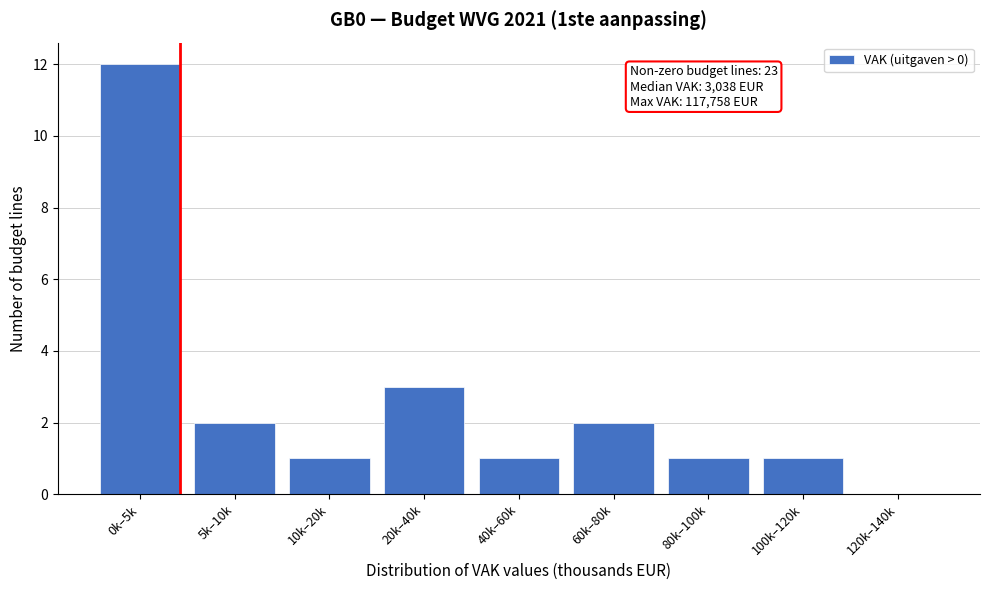

Reading left to right, what are all the values shown in this chart?

0k–5k=12	5k–10k=2	10k–20k=1	20k–40k=3	40k–60k=1	60k–80k=2	80k–100k=1	100k–120k=1	120k–140k=0